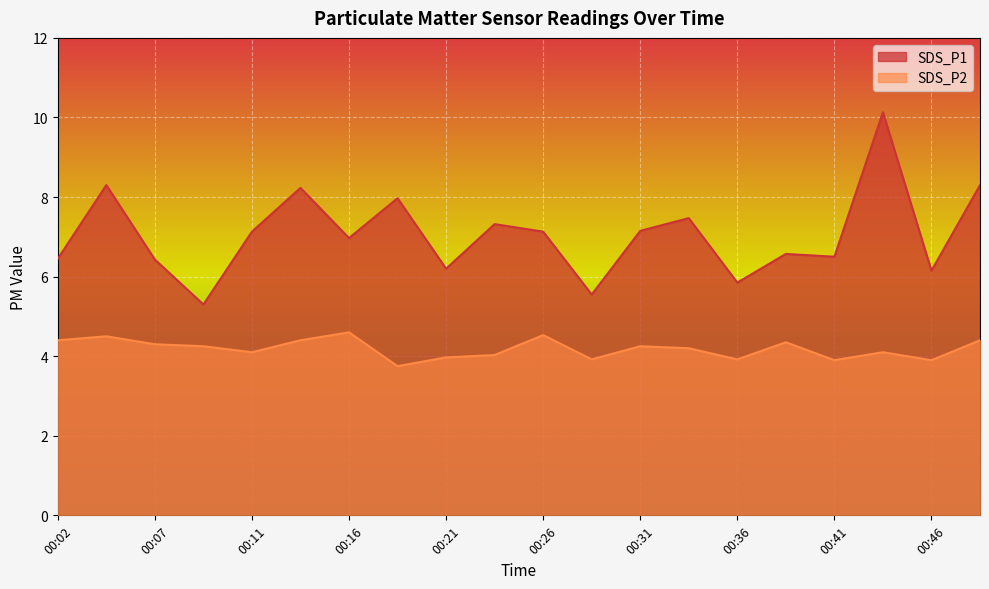

List the series in order of their overall mean, lowest first.

SDS_P2, SDS_P1